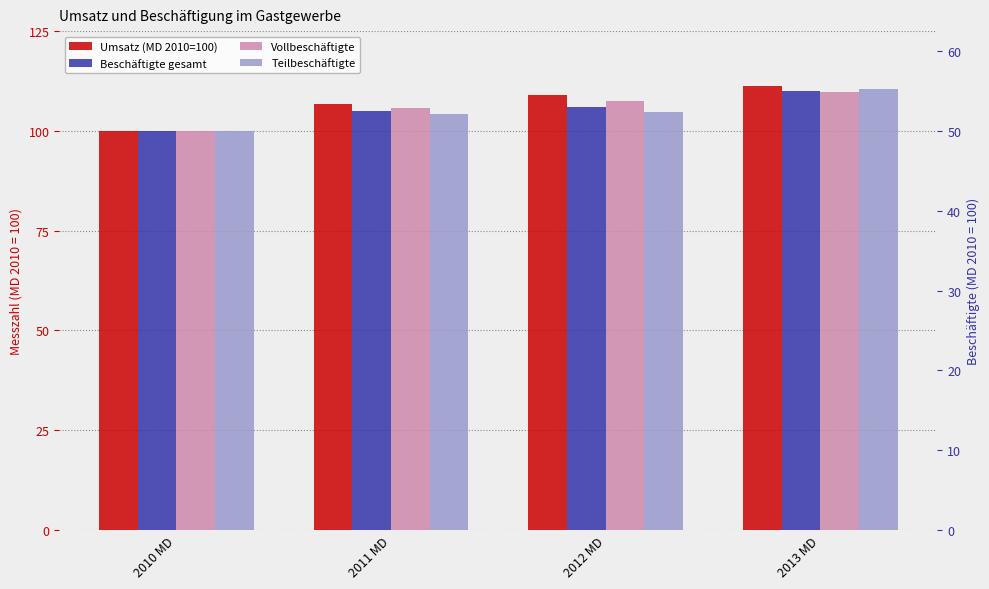

Is the value of Beschäftigte gesamt at 2011 MD greater than the value of Vollbeschäftigte at 2013 MD?

No